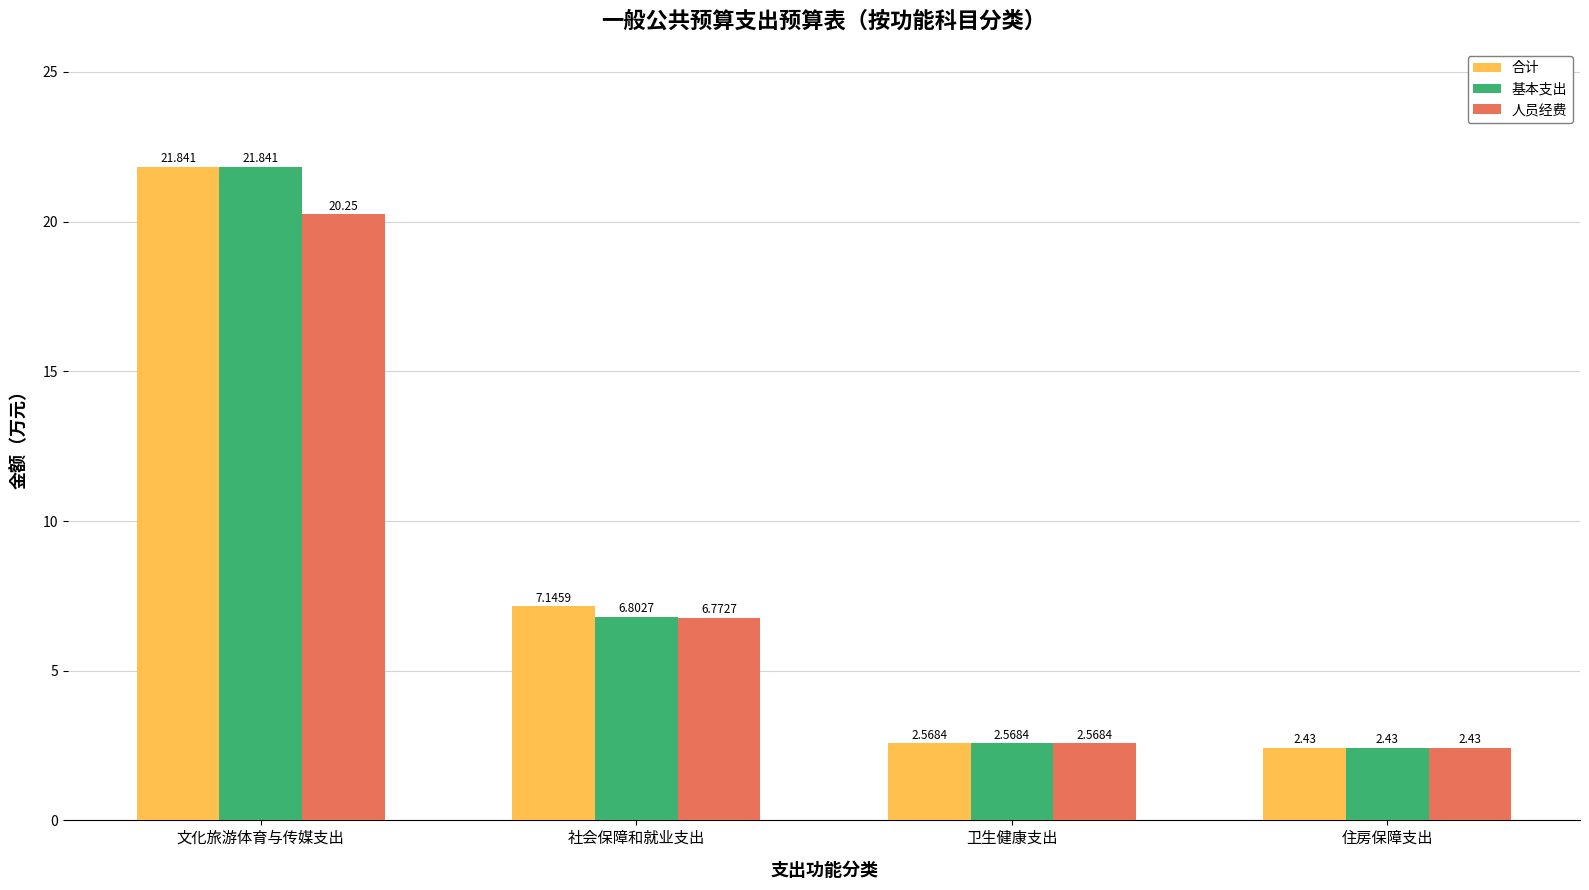

What is the average value of the 基本支出 series?

8.4